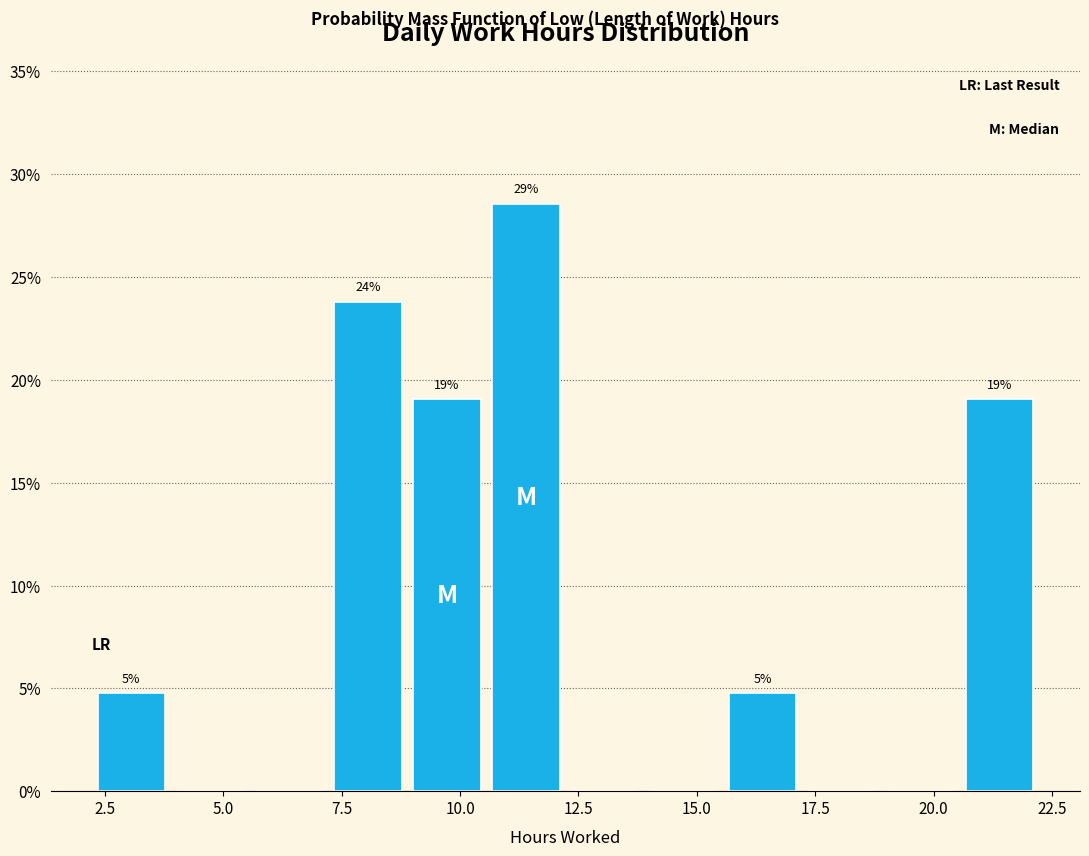

Read against the x-axis, roughly where is the centre of the tallest bar?

11.5